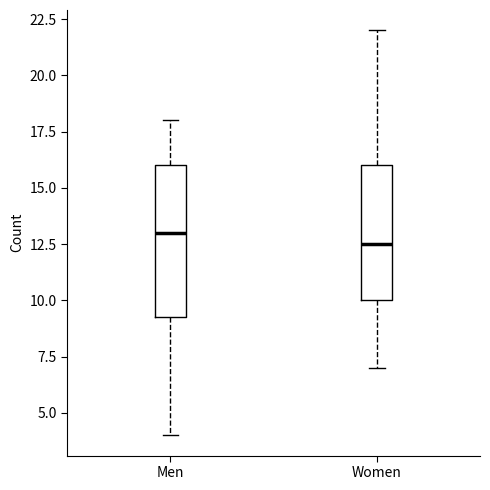

Which box is the tallest, from its lower edge to its upper edge?

Men